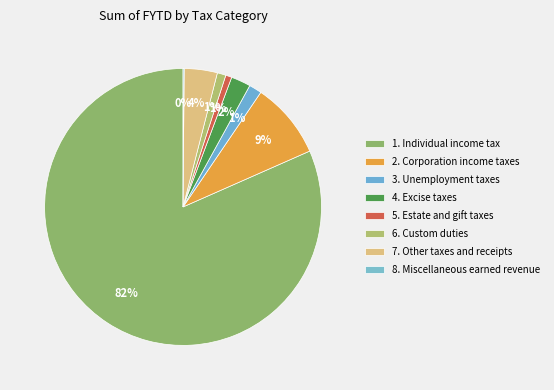

What percentage is the 2. Corporation income taxes slice, to the nearest percent?

9%